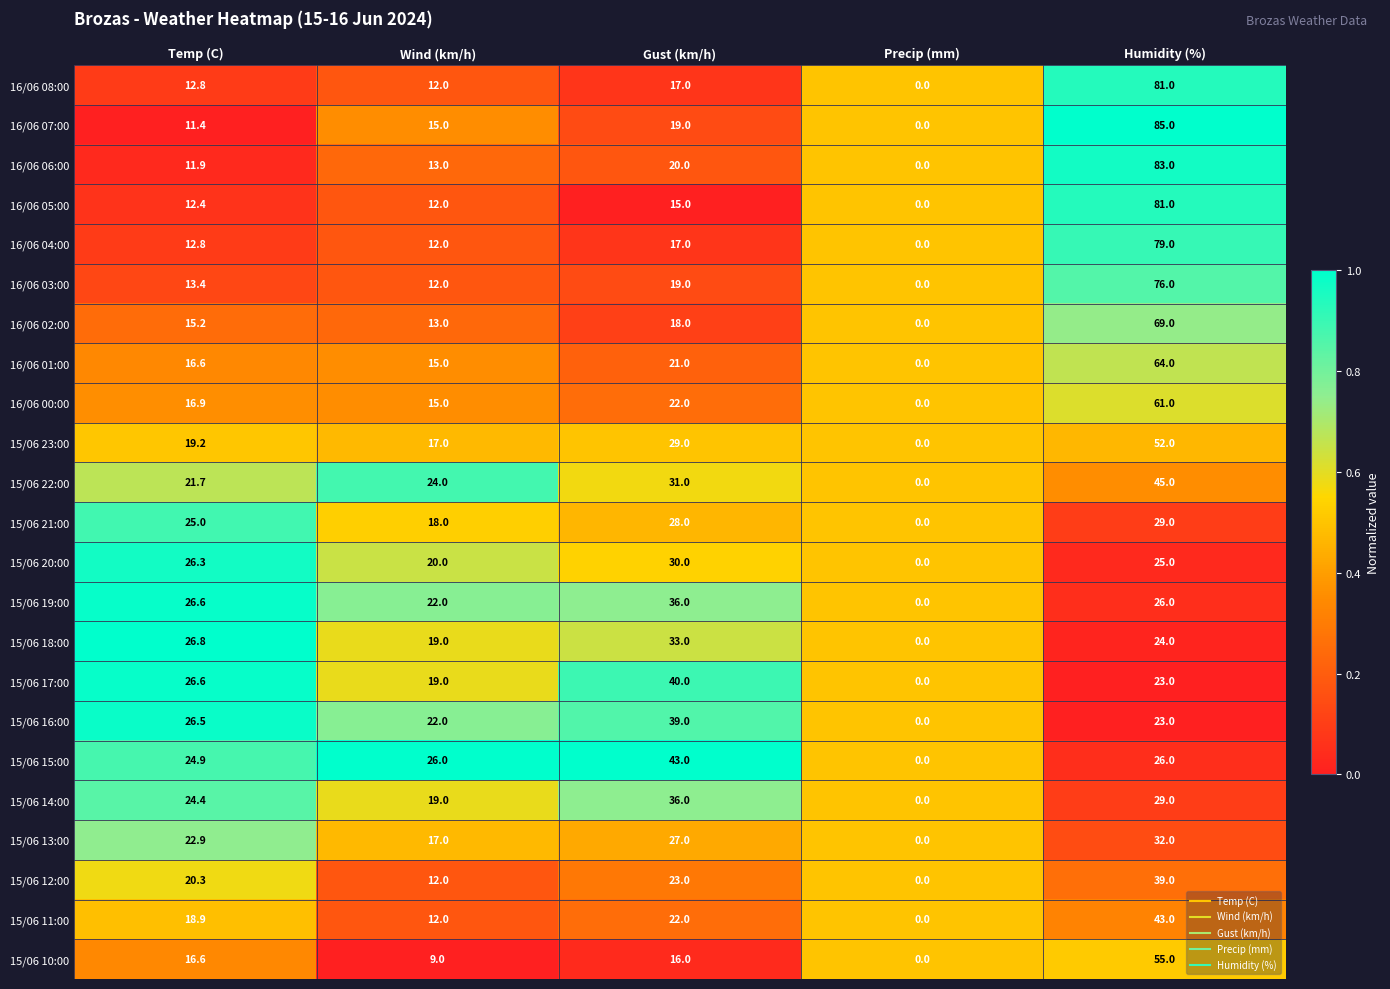

Which category has the highest value across all series?

Humidity (%)